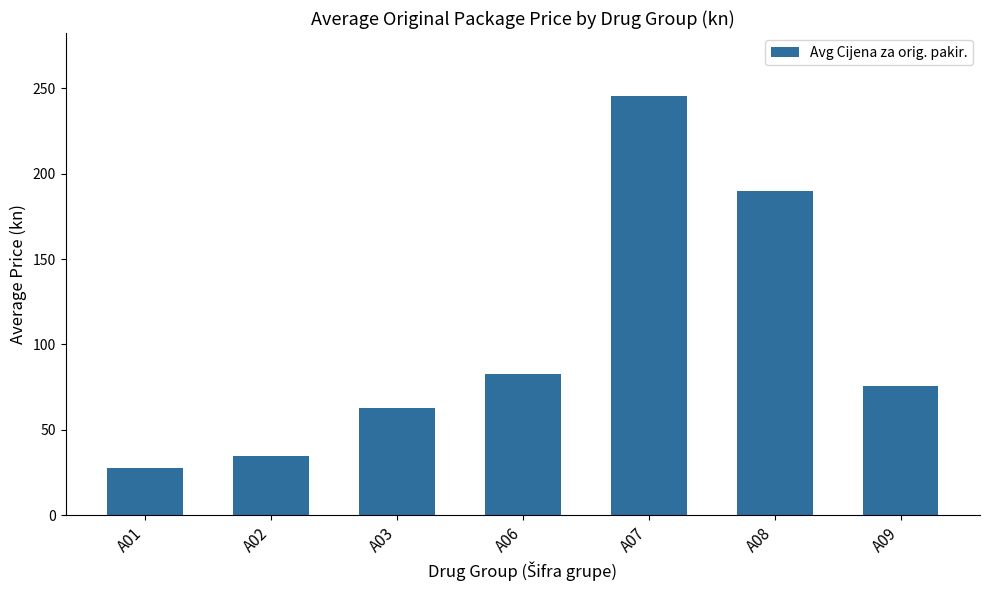

Count the number of values greater than 75.

4